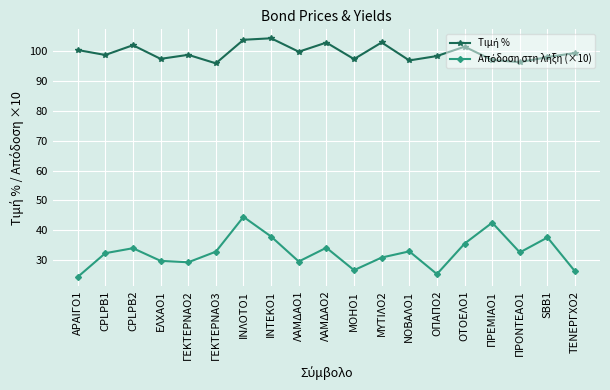

At how many categories does at least one series exceed 84?

19